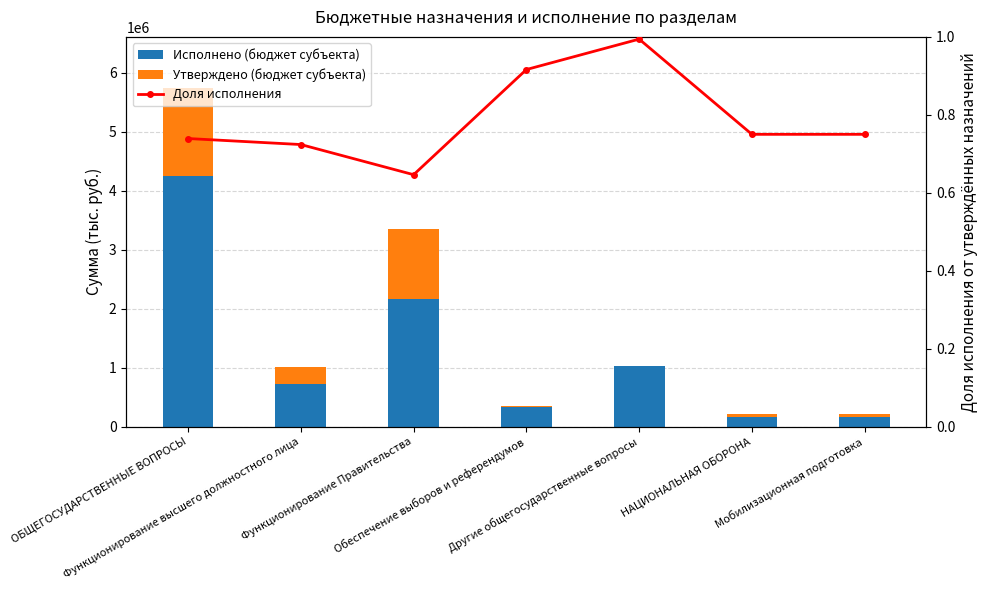

What is the minimum value for Утверждено (бюджет субъекта)?

5905.0